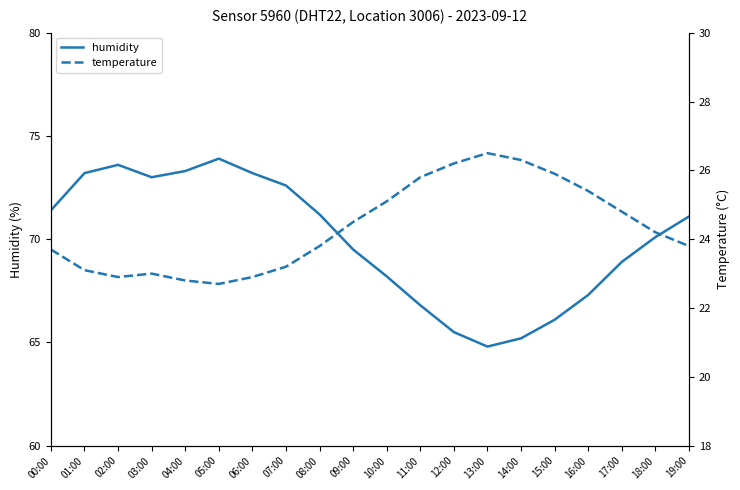

The value of temperature at 19:00 is 23.8. True or false?

True